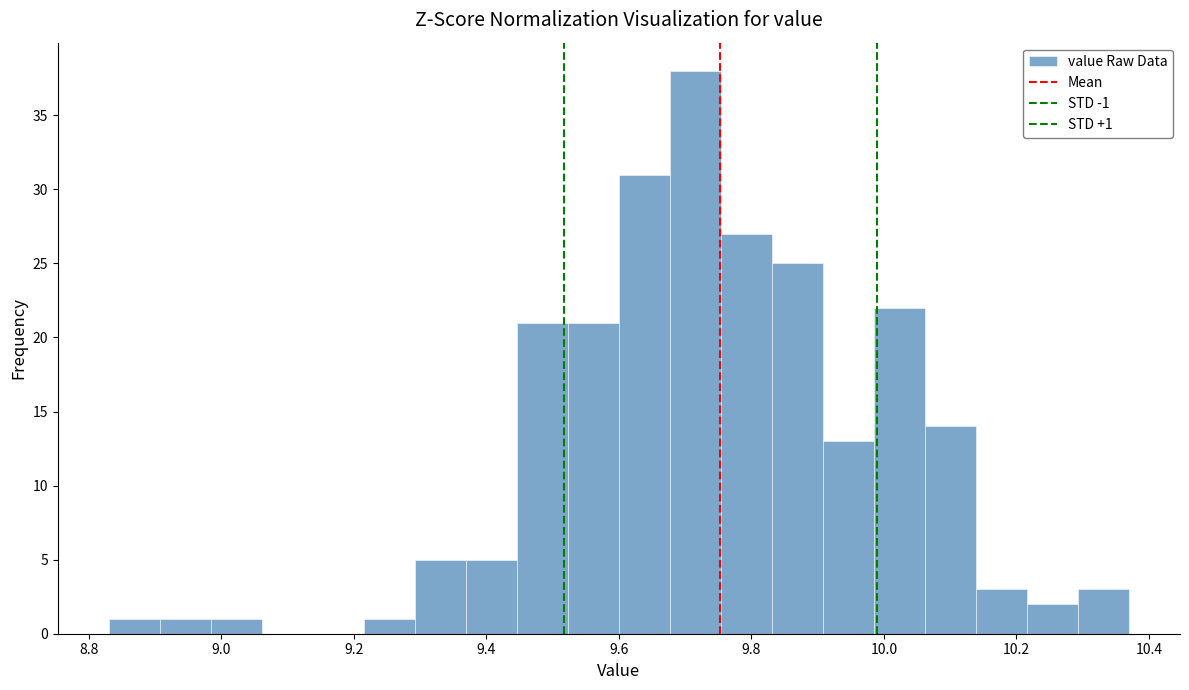

Read against the x-axis, roughly where is the centre of the tallest bar?

9.72